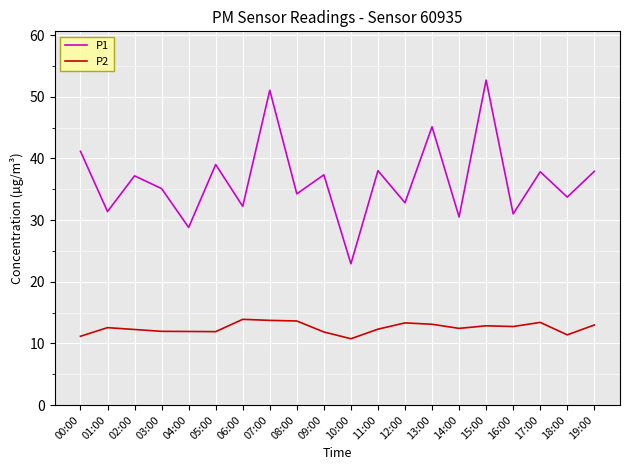

What is the difference between the maximum and minimum values in the P1 series?

29.8